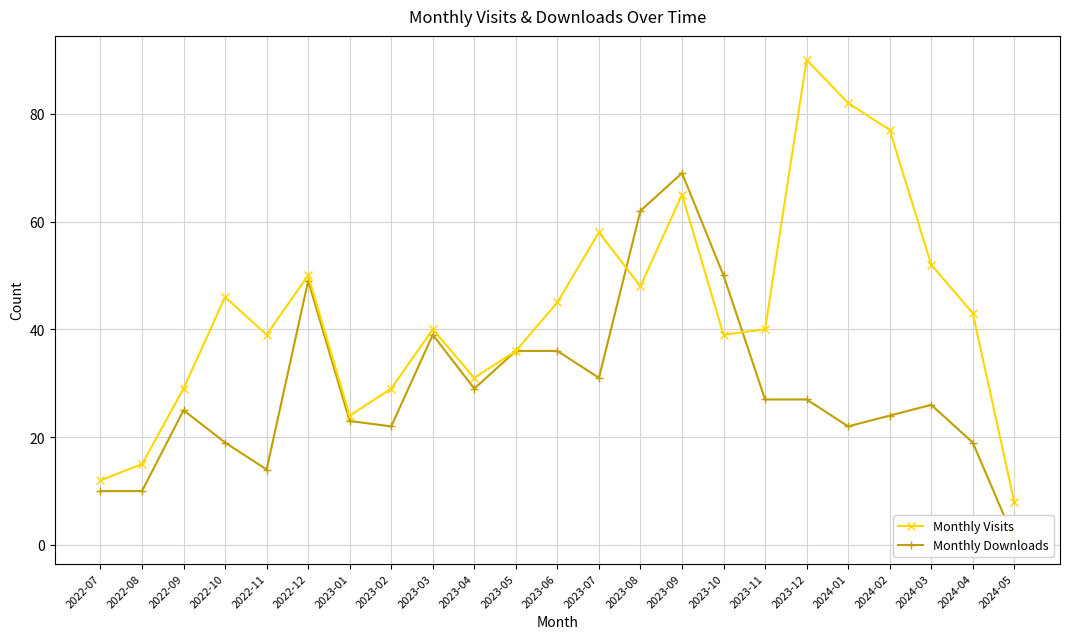

At 2023-10, list the series in order from smallest to largest.

Monthly Visits, Monthly Downloads